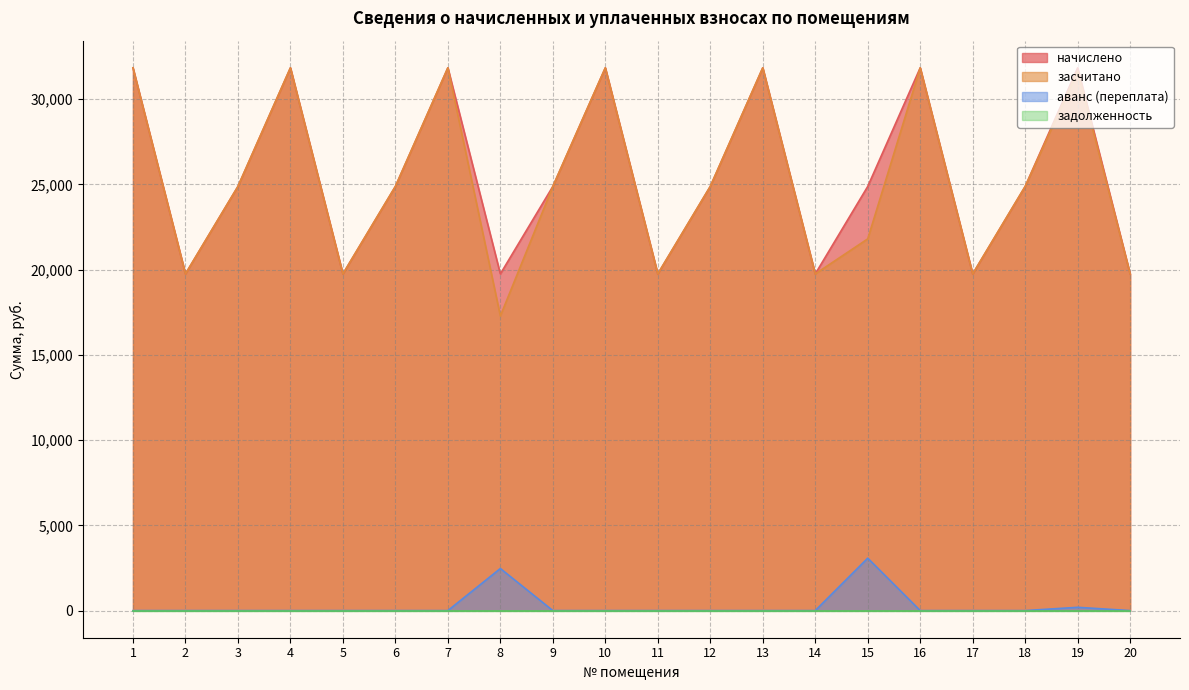

What is the total value across all series at 20?

39502.1